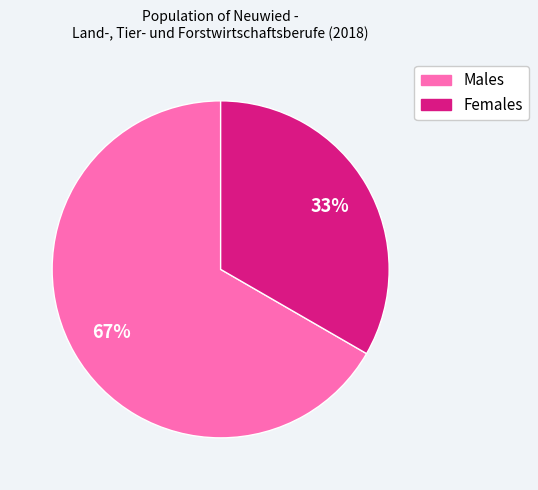

To the nearest percent, what is the average slice percentage?

50%